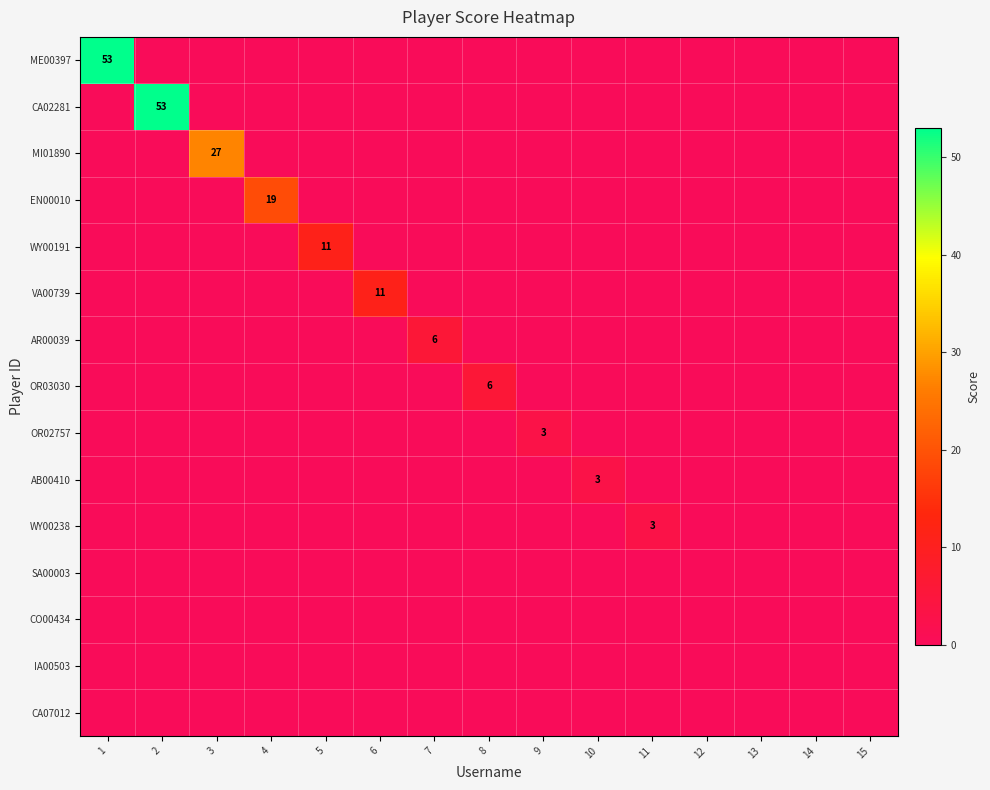

At which category is the sum across all series the highest?

1